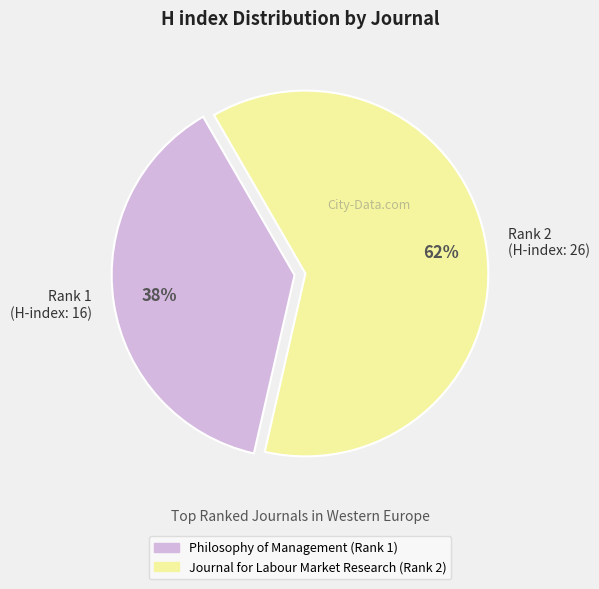

Do Journal for Labour Market Research (Rank 2) and Philosophy of Management (Rank 1) together represent more than half of the pie?

Yes